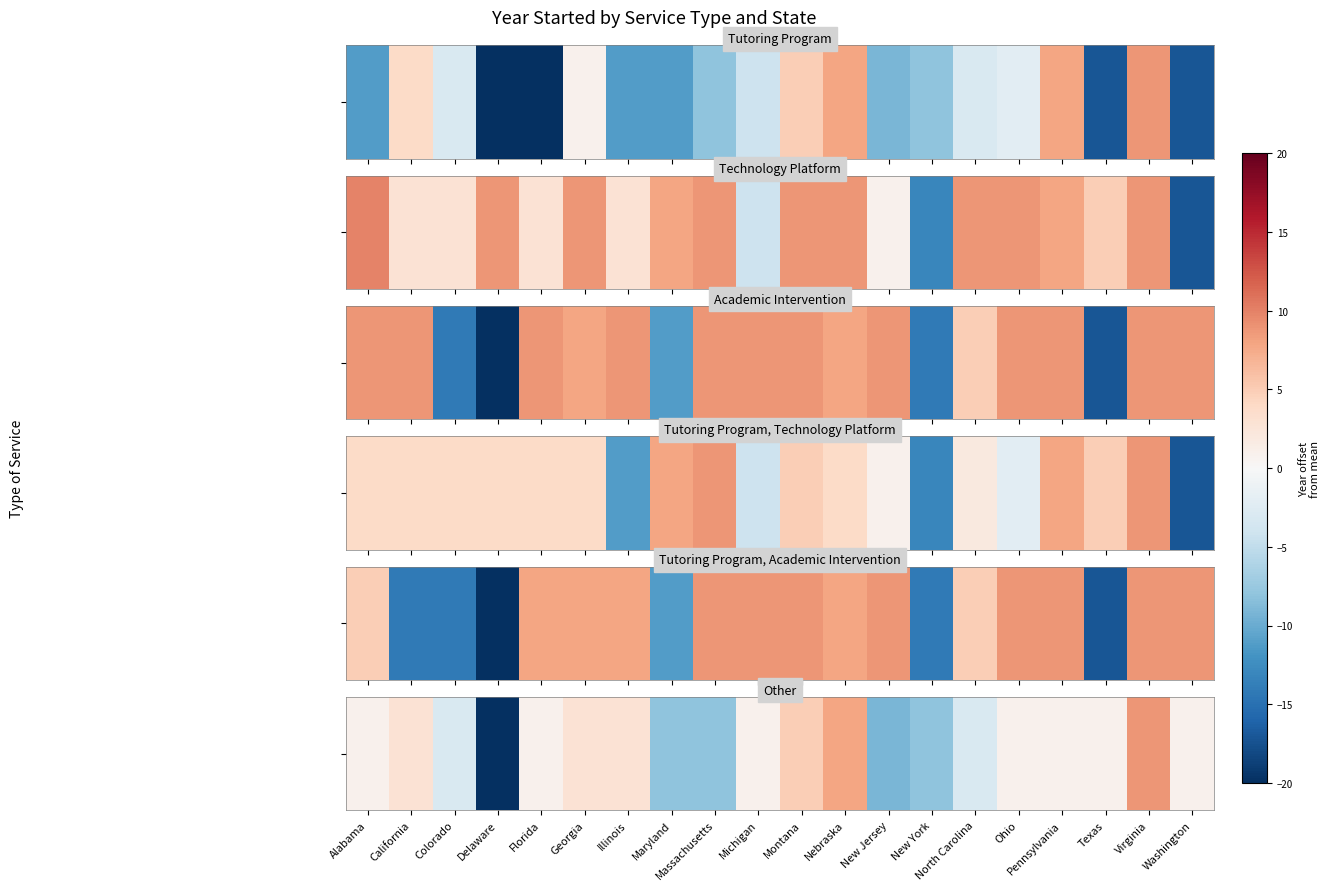

Which has a higher value, Ohio or California?

California